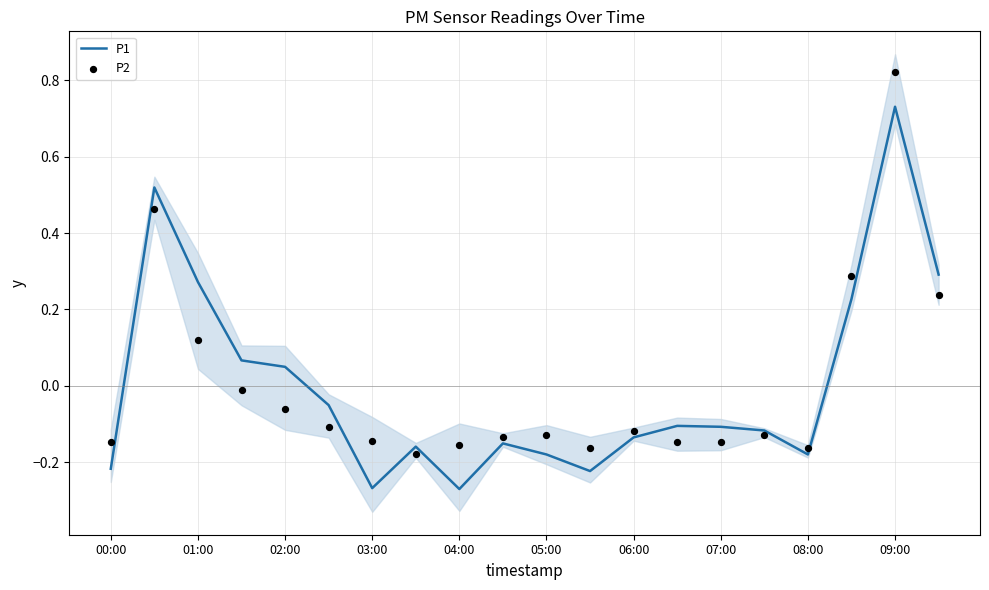

Which series has the largest total across all categories?

P2